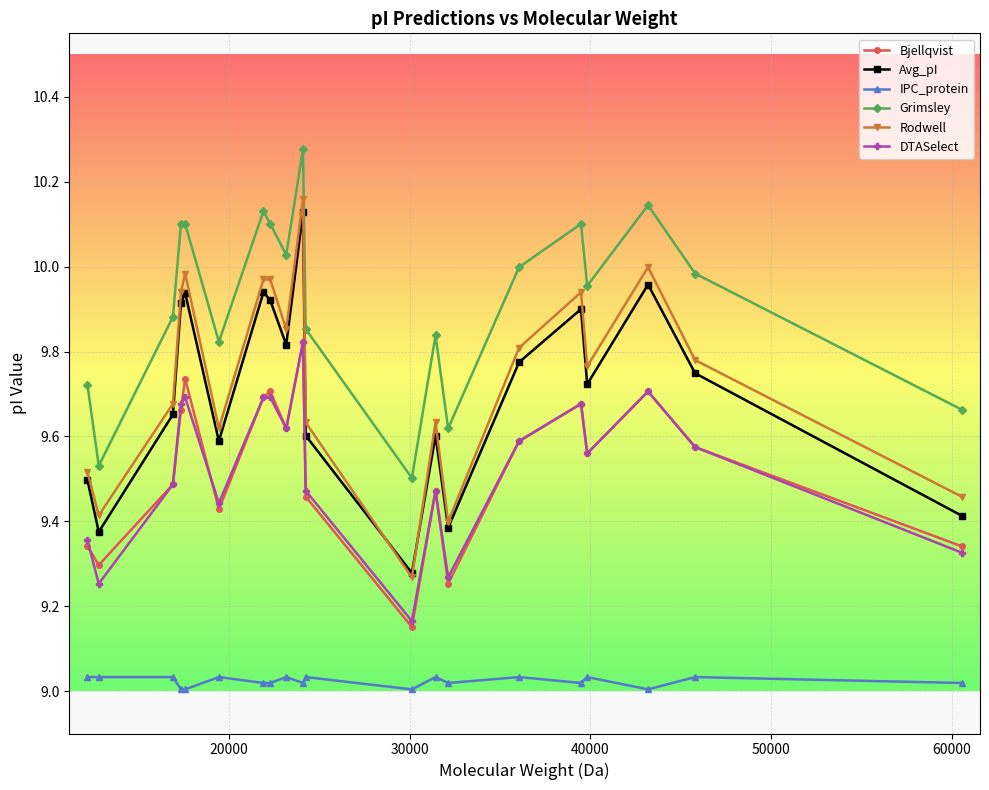

Which series has the largest total across all categories?

Grimsley